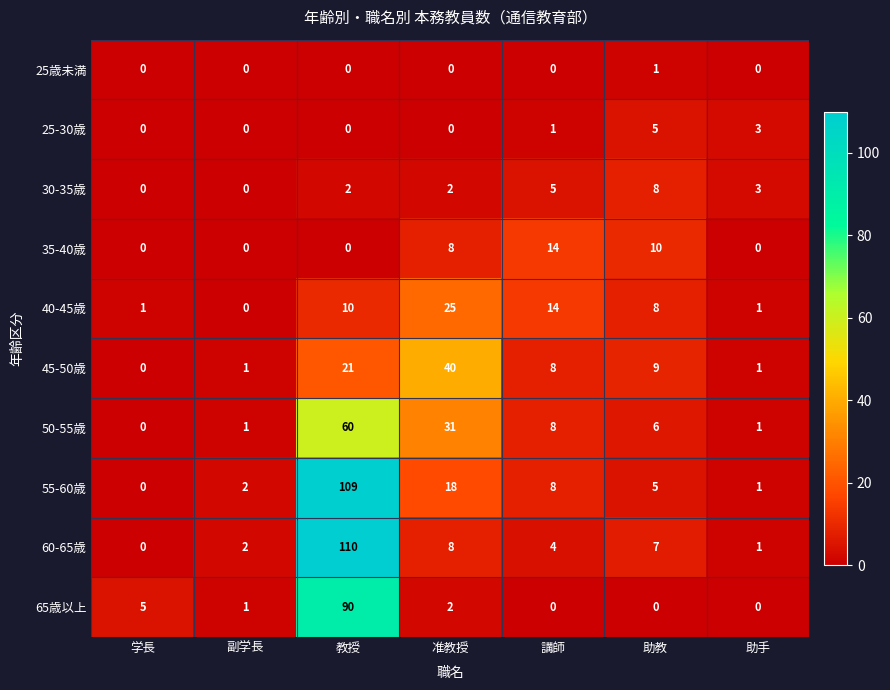

What is the sum of the 40-45歳 values at 助手 and 准教授?

26